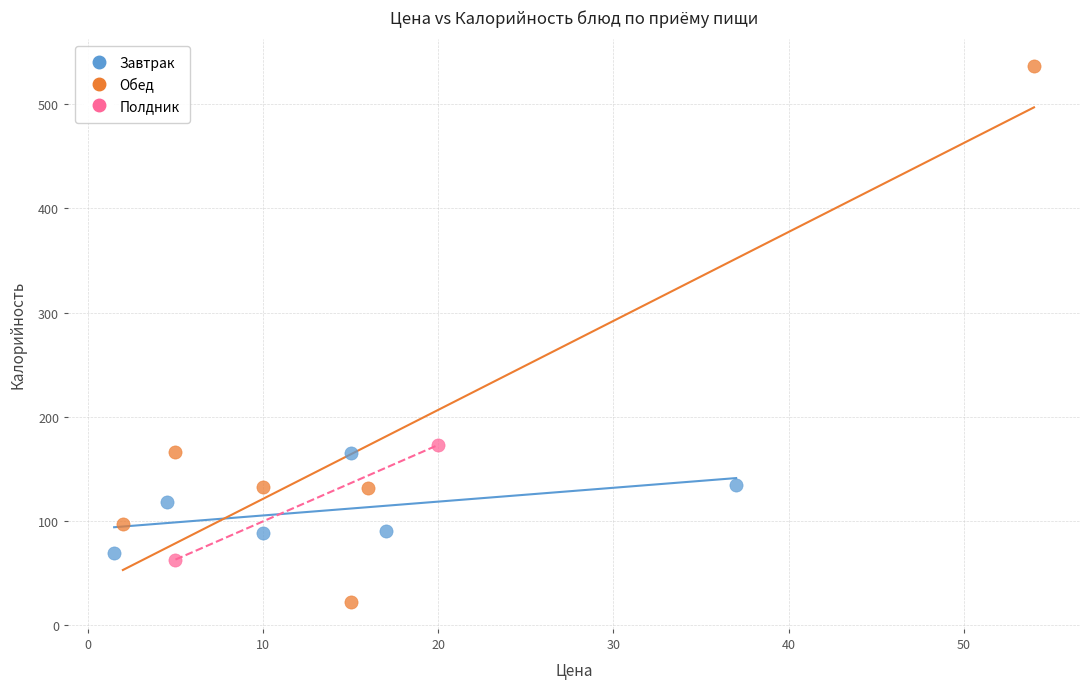

What are all the series names shown in the legend?

Завтрак, Обед, Полдник